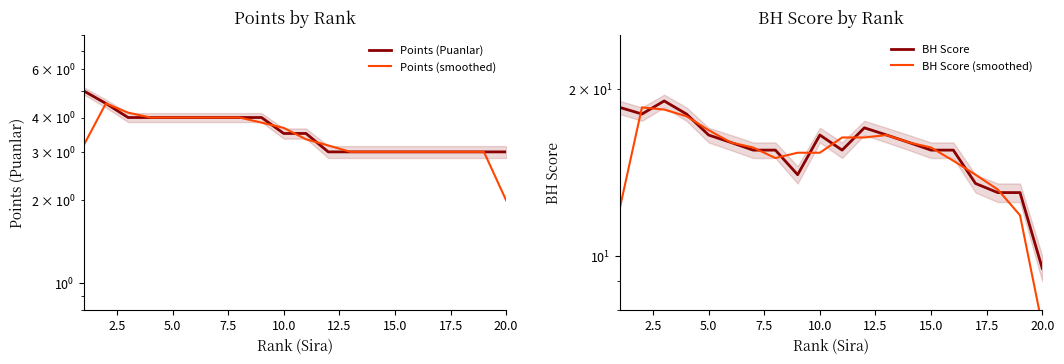

What position from the right is 20.0?

1